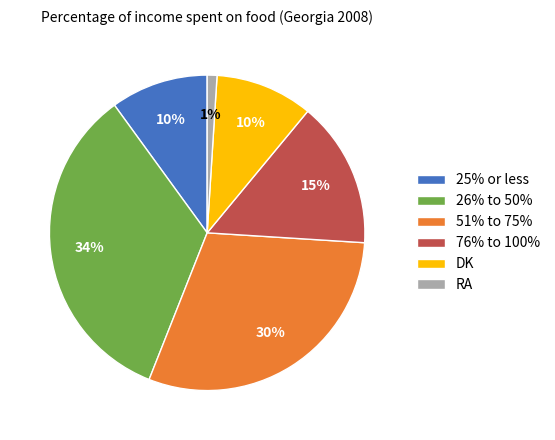

Which has a higher value, 25% or less or 26% to 50%?

26% to 50%